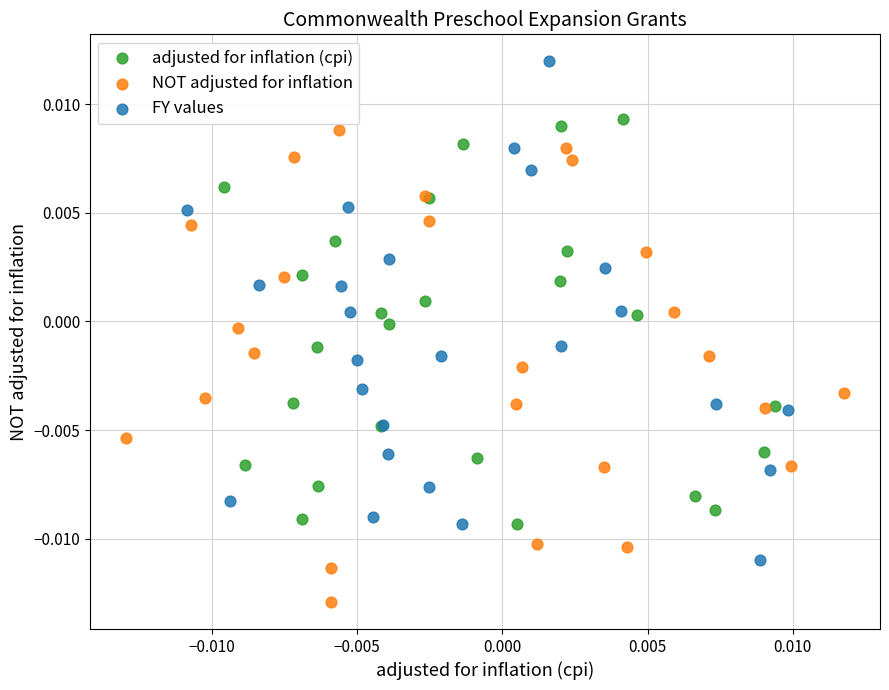

Which series contains the highest Y value?

FY values